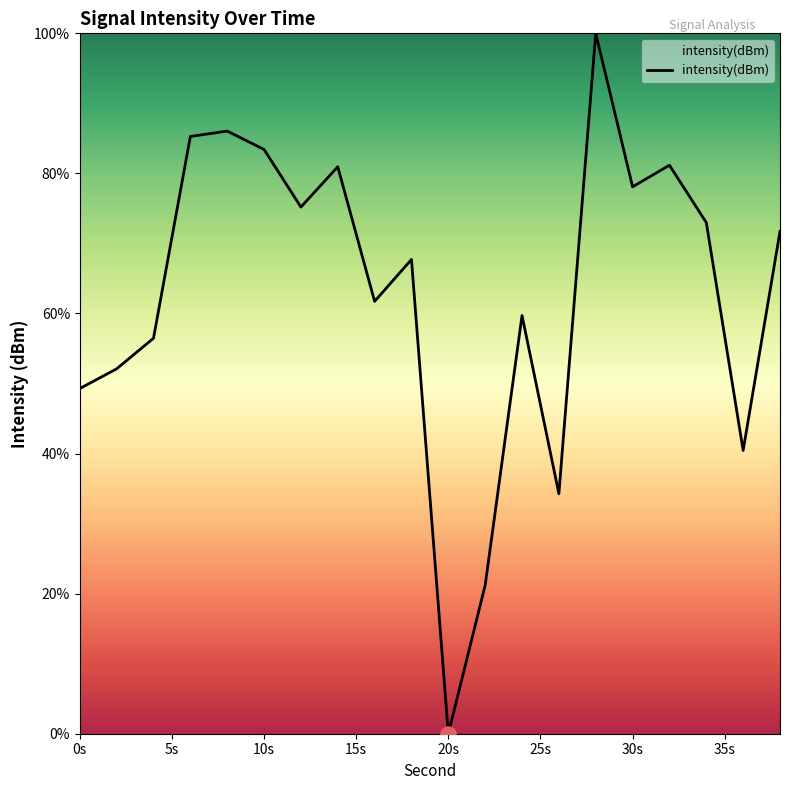

What is the maximum value shown in the chart?

100.0